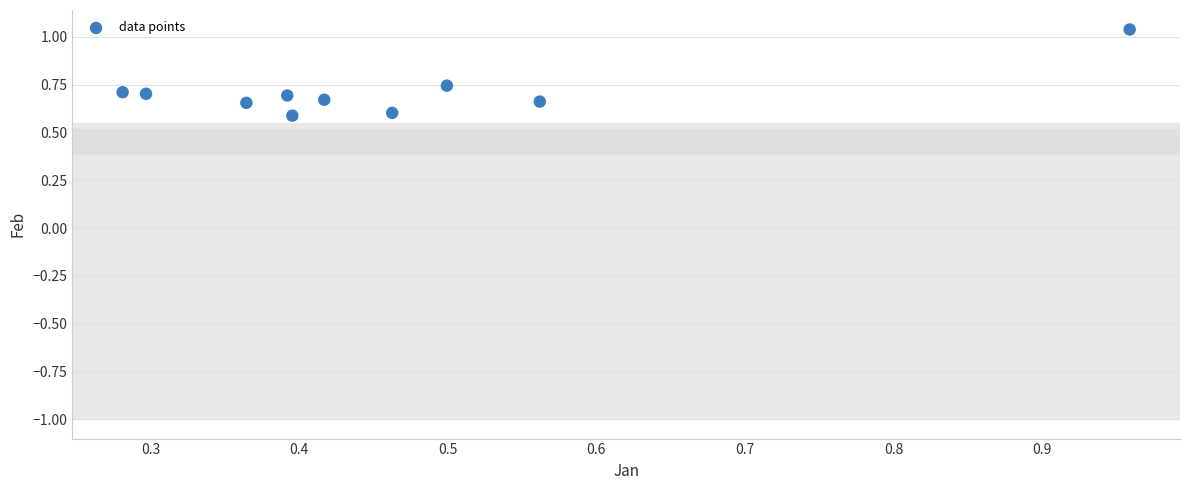

What is the average X value?

0.5